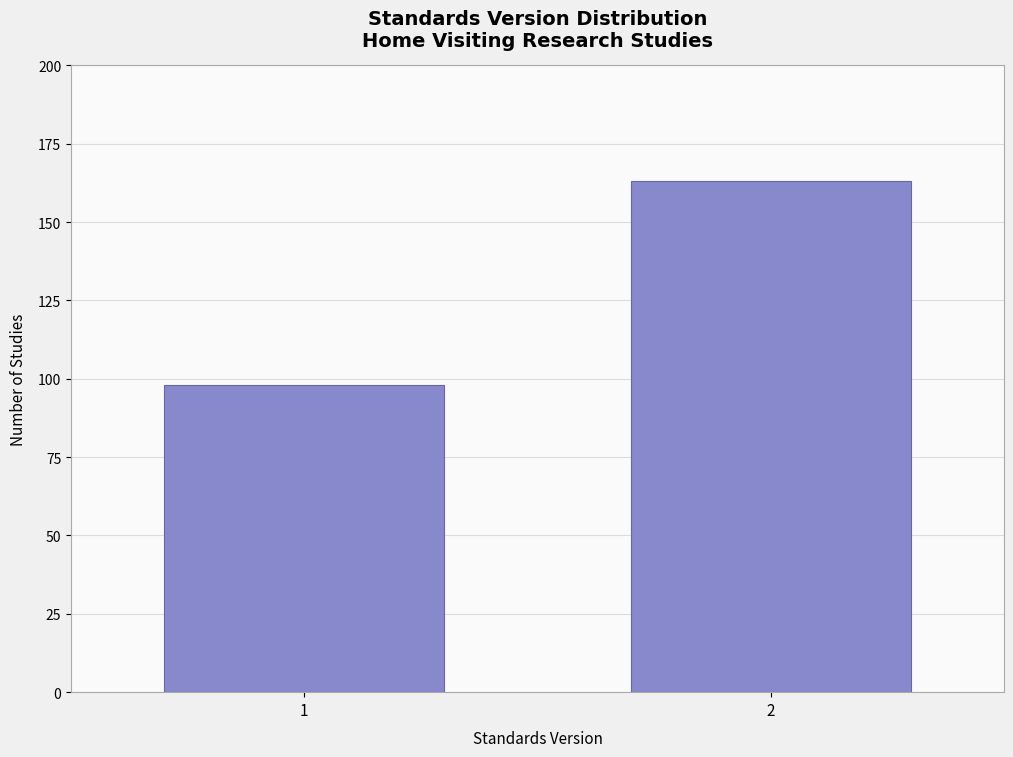

Reading left to right, transcribe all the data shown in this chart.

1=98	2=163